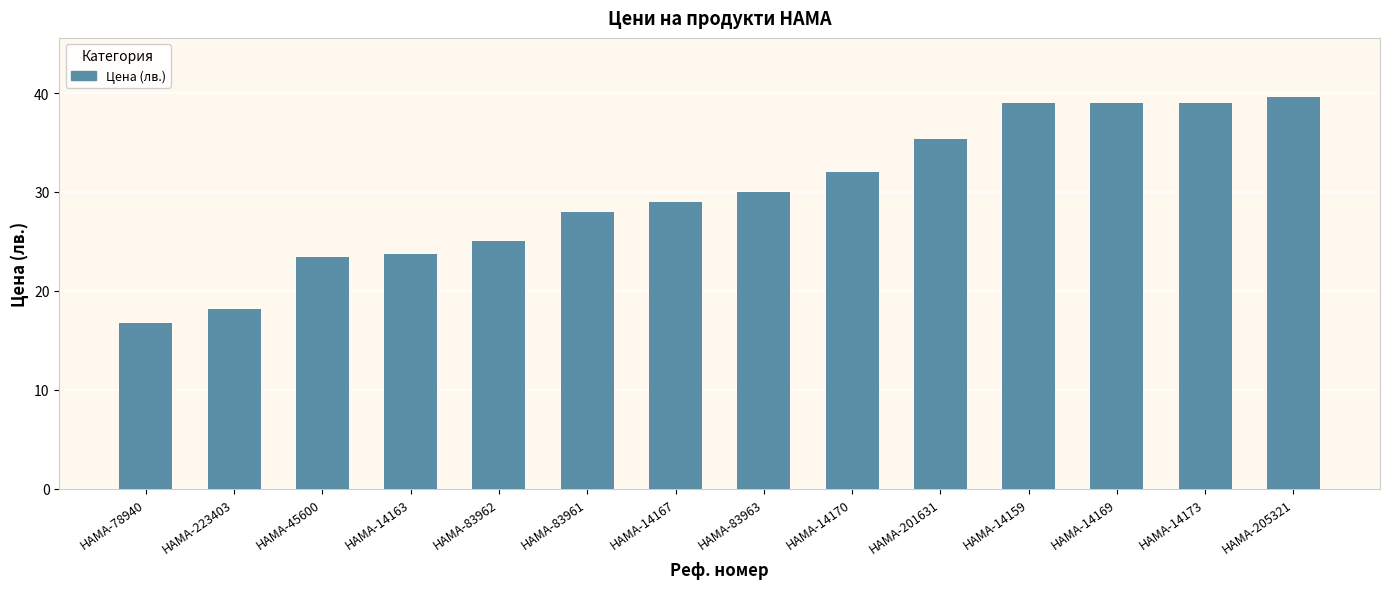

What is the label of the 7th bar from the left?

HAMA-14167